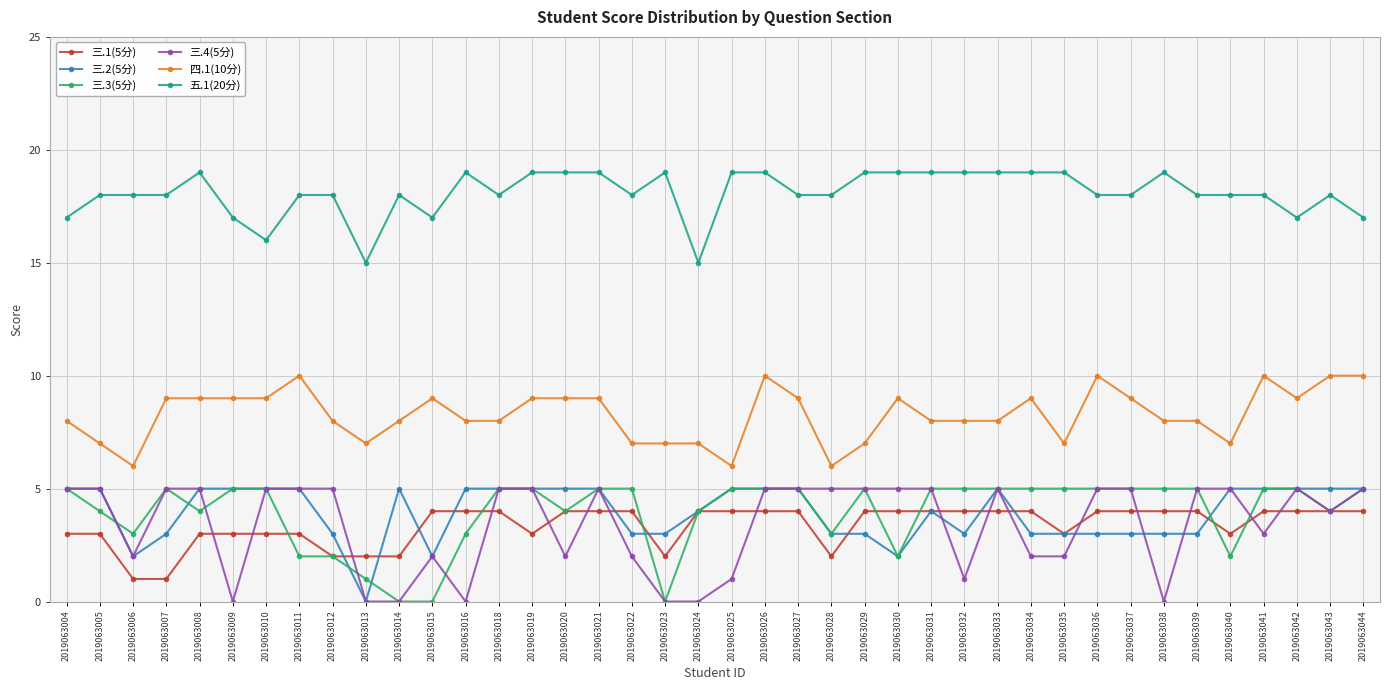

What is the approximate value of 三.2(5分) at 2019063021?

5